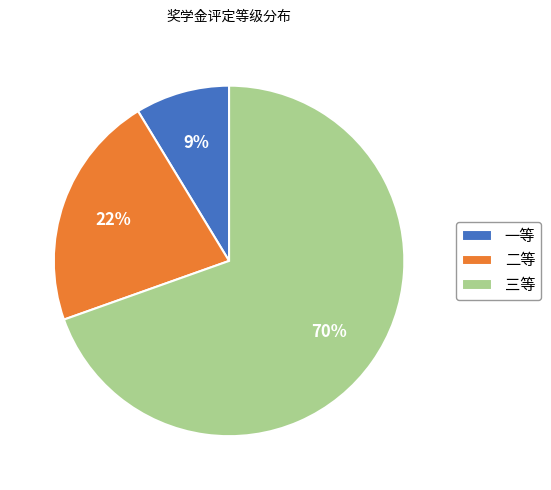

Is the sum of 二等 and 三等 greater than half?

Yes